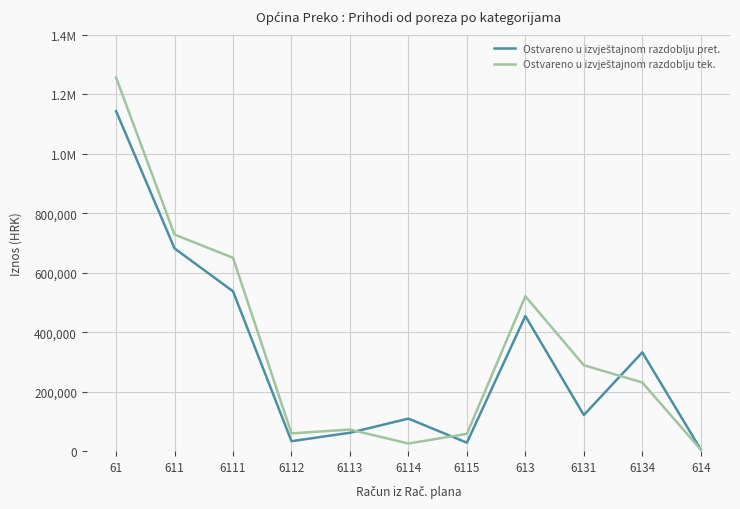

Which series has the largest range (max minus min)?

Ostvareno u izvještajnom razdoblju tek.